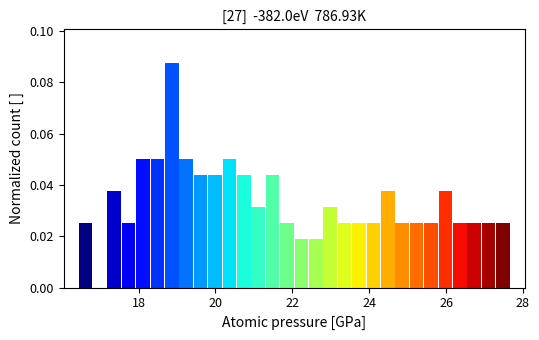

Around what value on the x-axis is the tallest bar? Give the approximate position of its centre, as read against the axis.

18.8